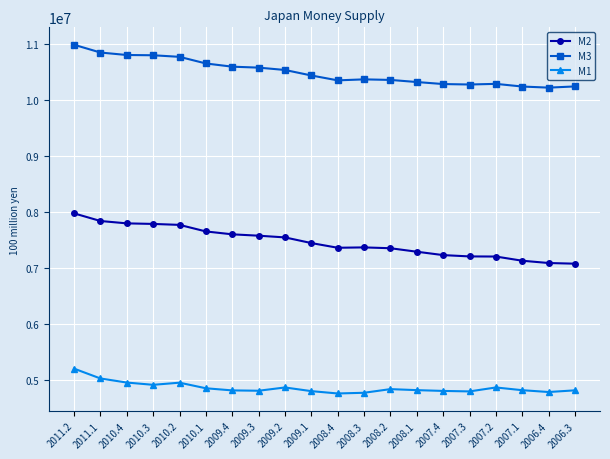

What position from the right is 2007.3?

5